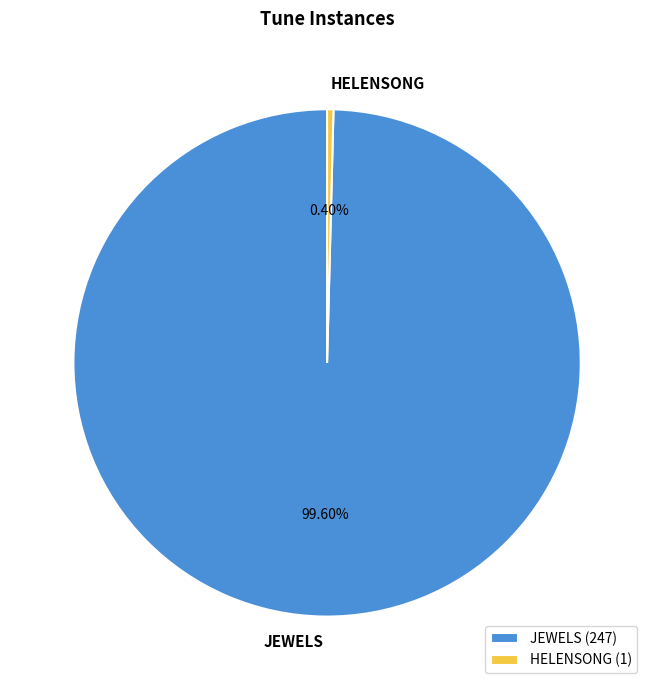

Does any single category account for the majority?

Yes